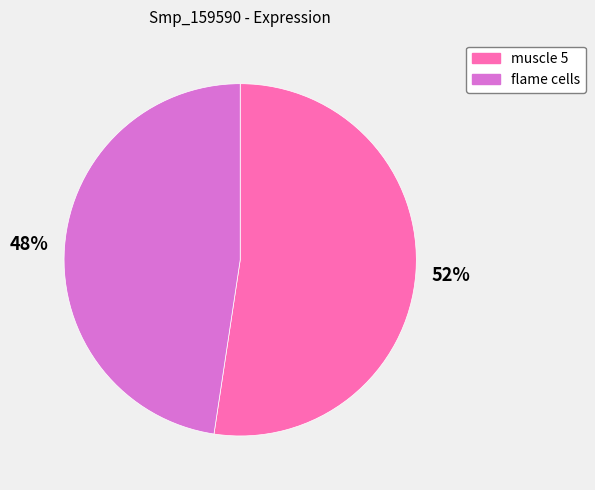

Which category accounts for the majority?

muscle 5